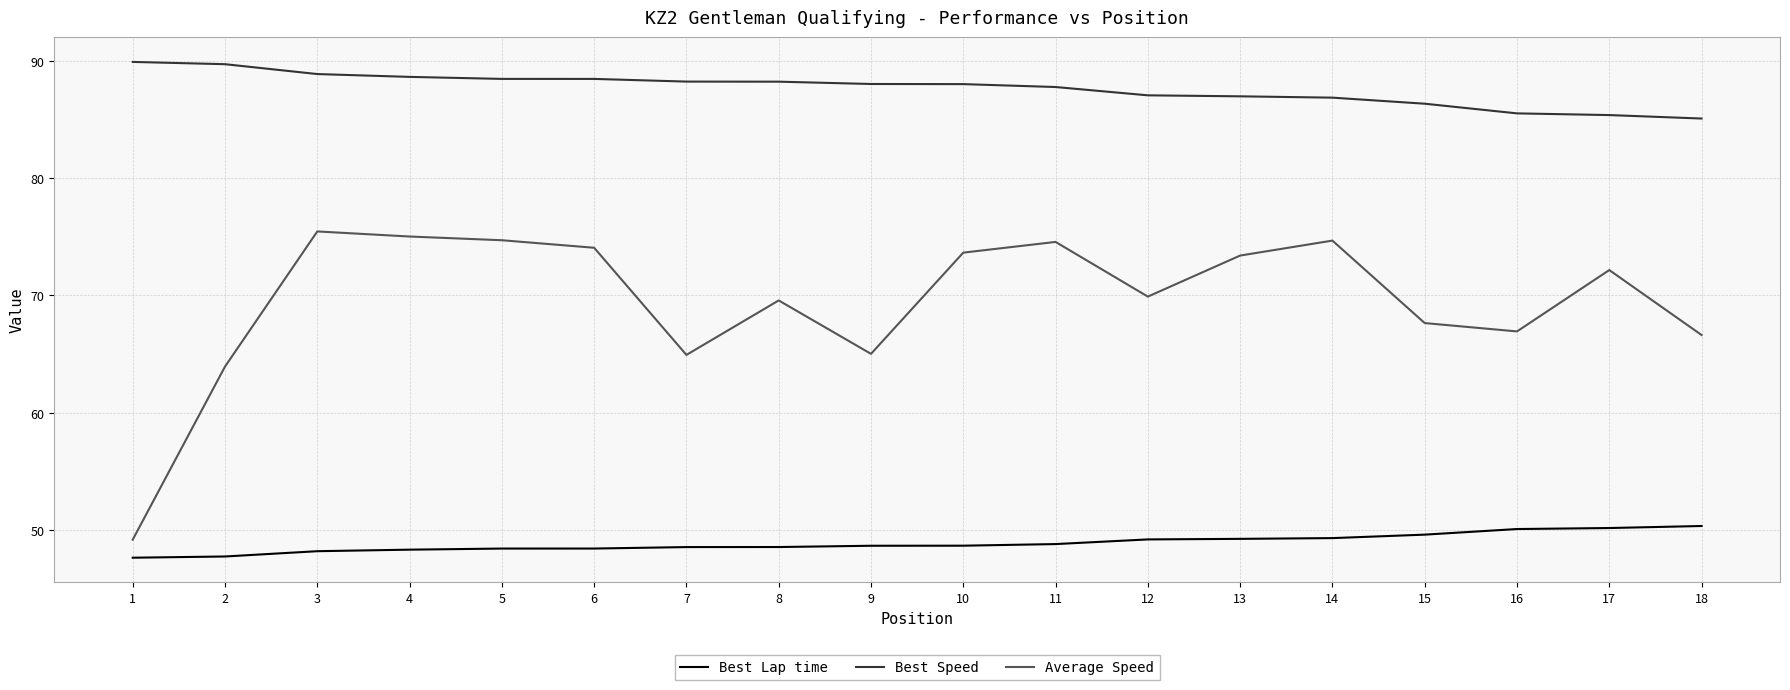

Rank the series by their average value, from highest to lowest.

Best Speed, Average Speed, Best Lap time